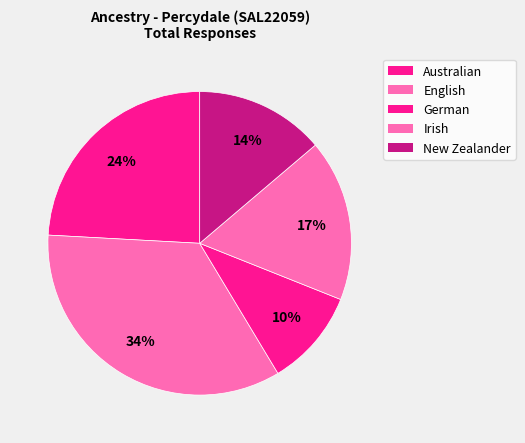

Is there any slice that represents more than half of the pie?

No